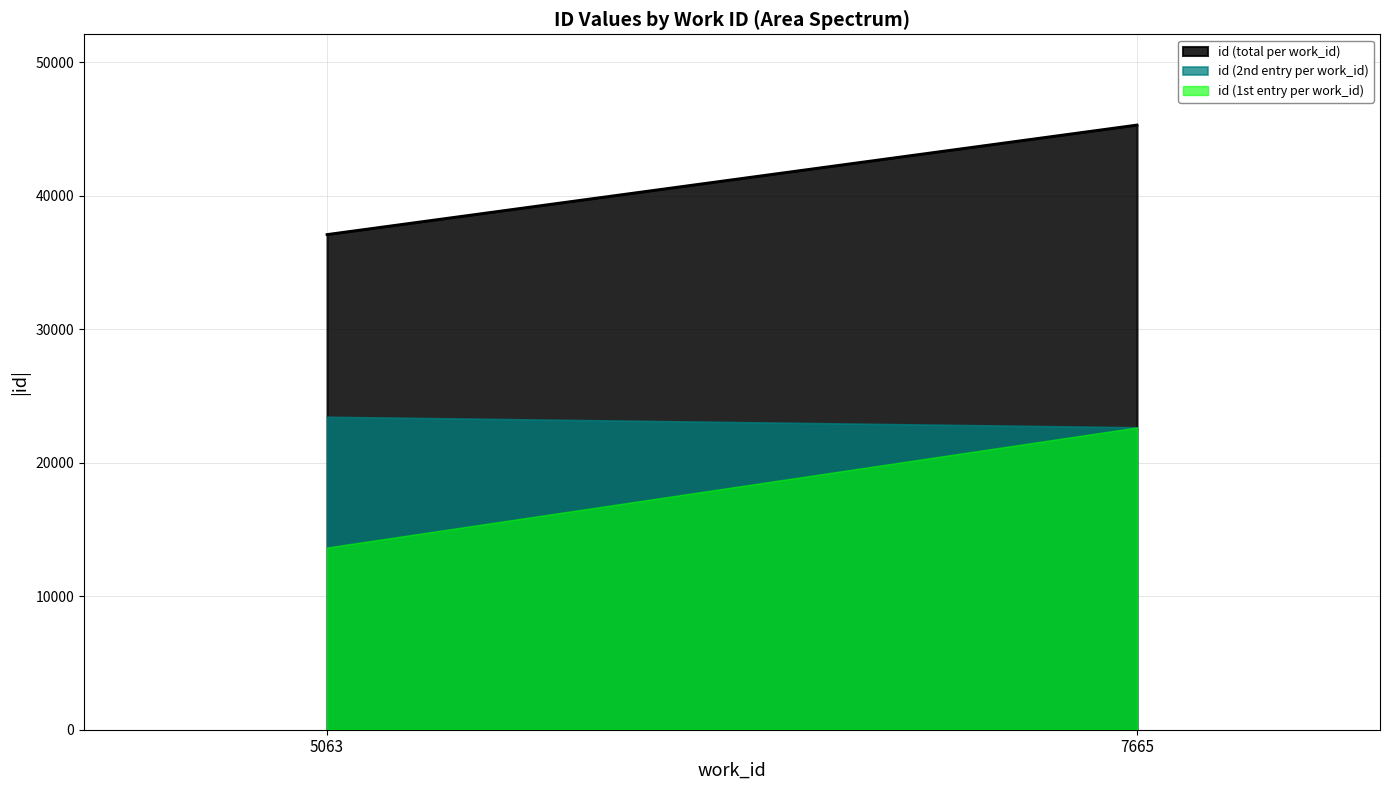

How many data points are less than 22651?

2